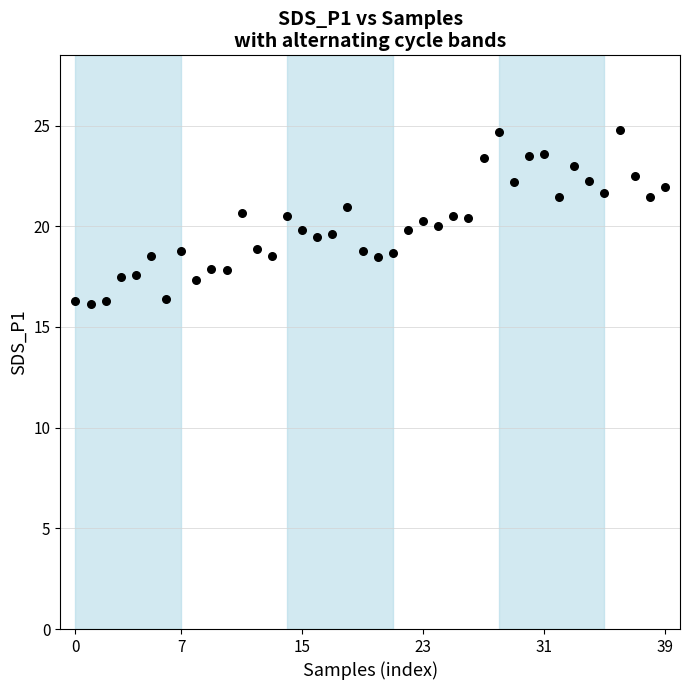

What is the range of Y values (max minus min)?

8.6